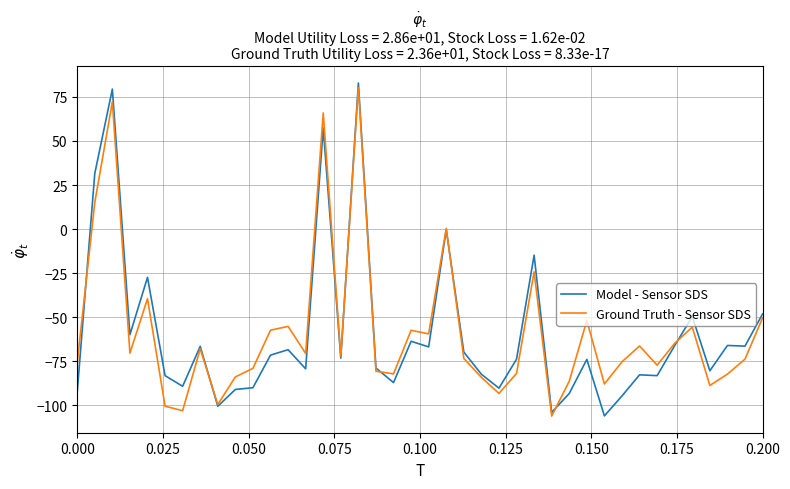

What is the smallest value displayed?

-106.1